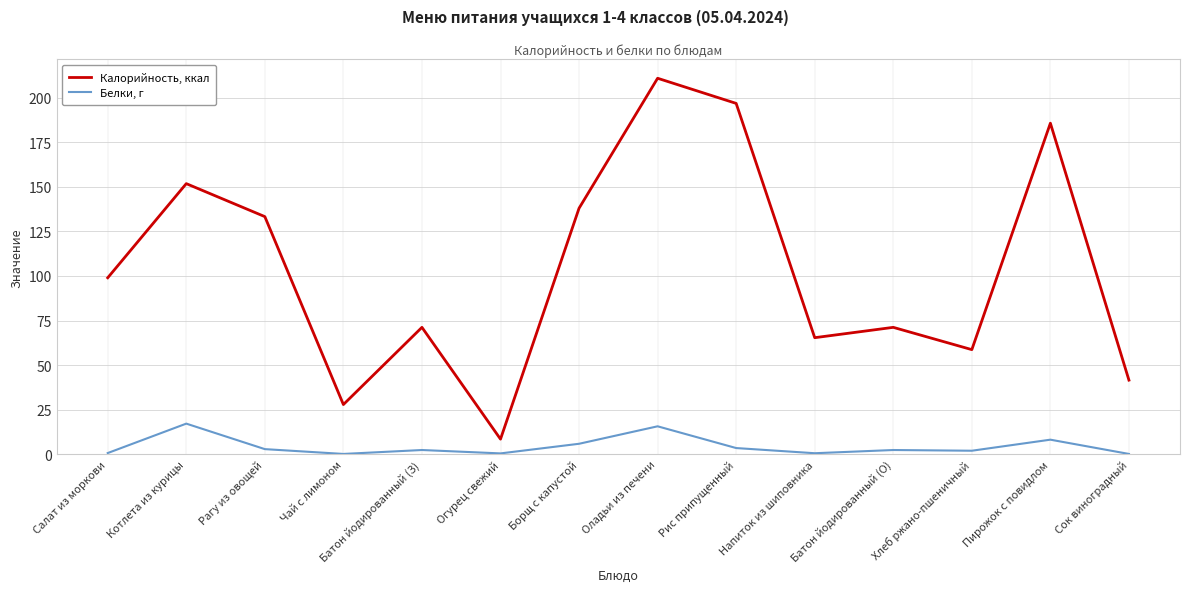

What is the difference between the maximum and minimum values in the Калорийность, ккал series?

202.4